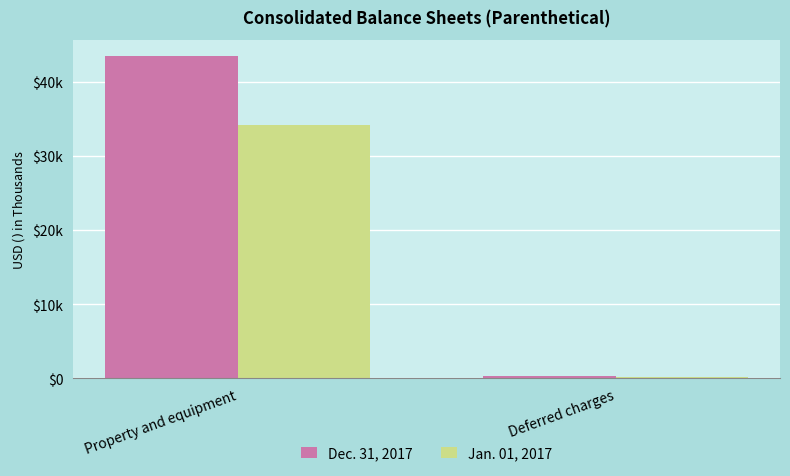

Read the Jan. 01, 2017 value at Property and equipment, to the nearest 50.

34150